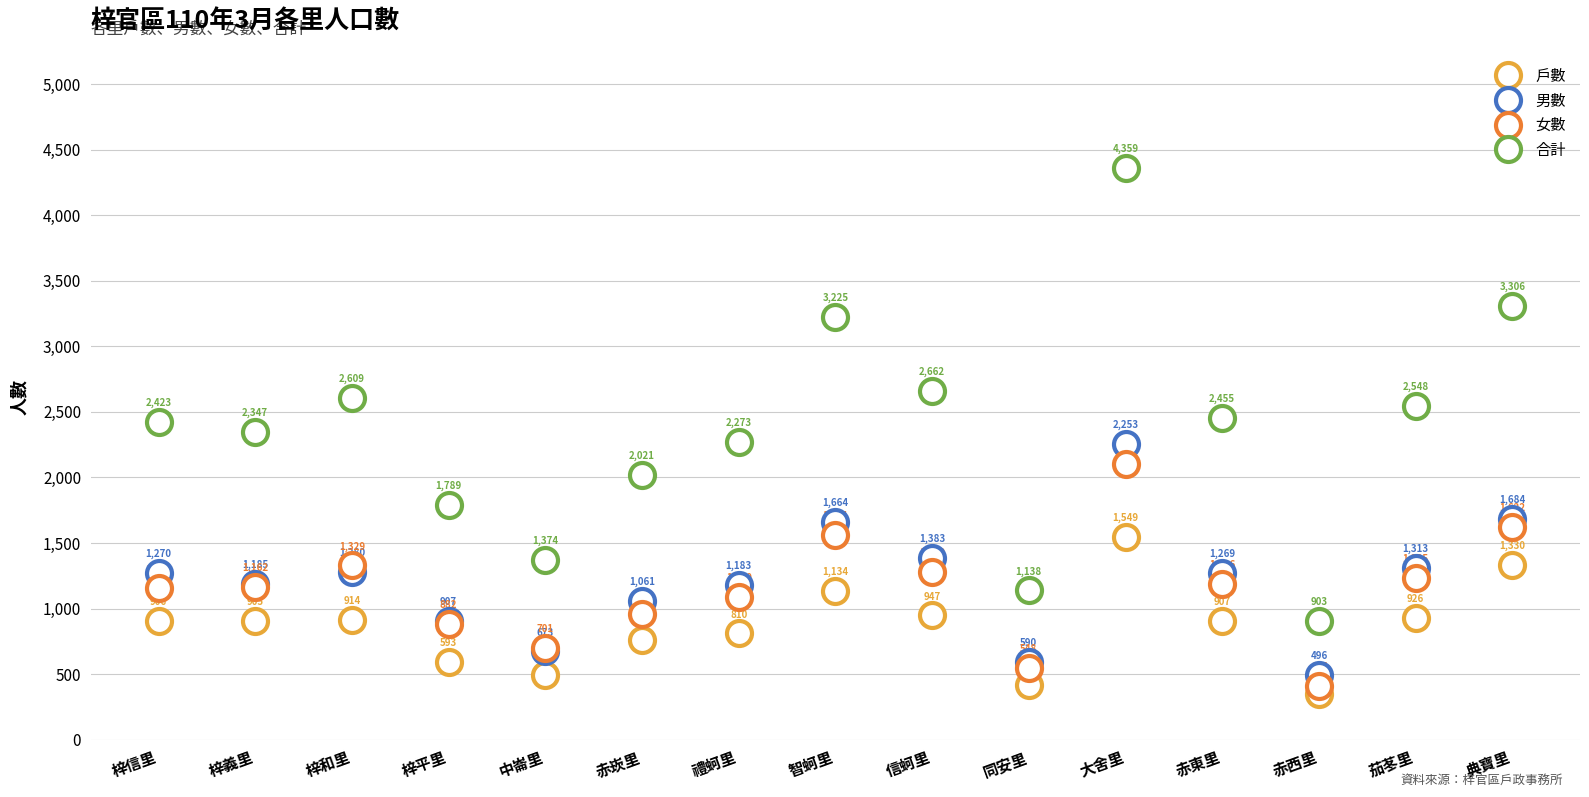

Which category has the highest value across all series?

大舍里